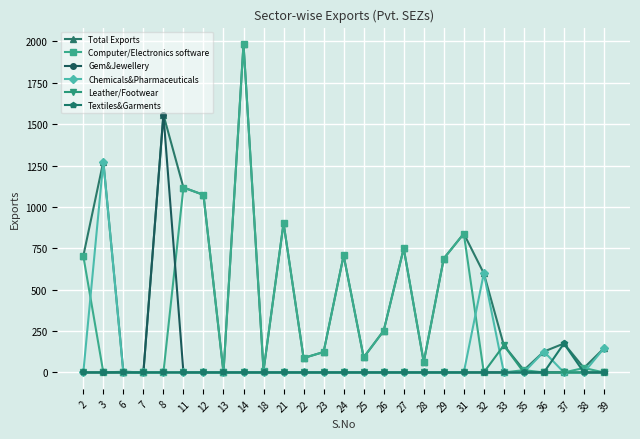

Which series has the largest total across all categories?

Total Exports